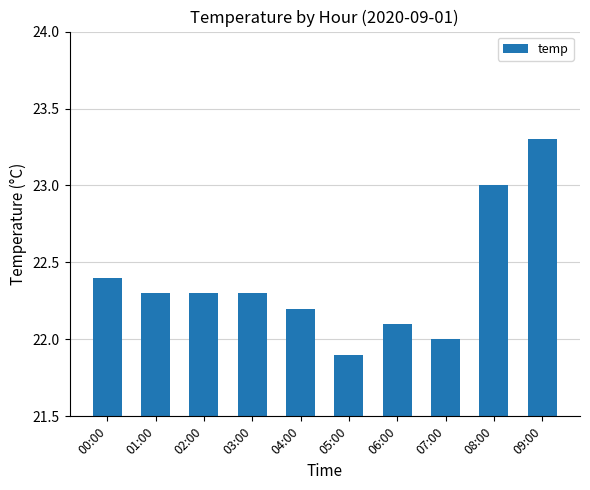

What is the label of the 5th bar from the right?

05:00